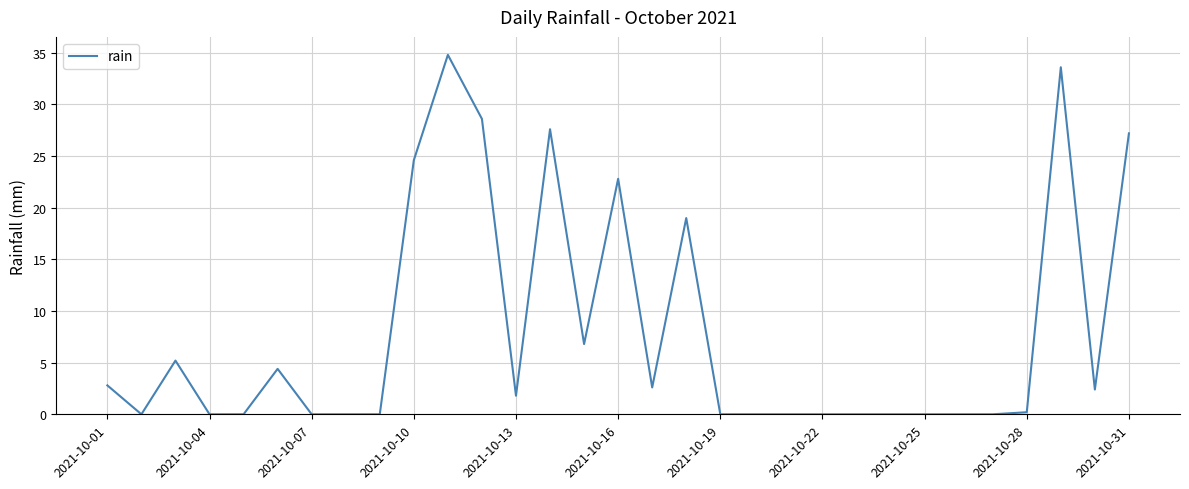

What is the difference between the maximum and minimum values?

34.8